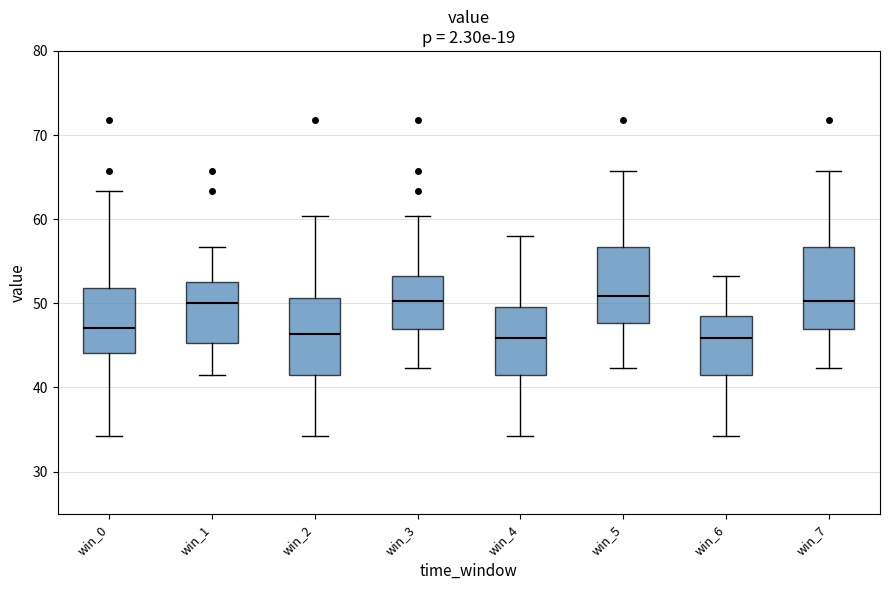

Reading left to right, read every box against the y-axis: the position of its median line, the range the box covers, and the ends of its whiskers. The values are not printed on the chart, so give them approximately, as read against the axis.

win_0: median 47, box 44 to 52, whiskers 34 to 63
win_1: median 50, box 45 to 53, whiskers 41 to 57
win_2: median 46, box 41 to 51, whiskers 34 to 60
win_3: median 50, box 47 to 53, whiskers 42 to 60
win_4: median 46, box 41 to 50, whiskers 34 to 58
win_5: median 51, box 48 to 57, whiskers 42 to 66
win_6: median 46, box 41 to 48, whiskers 34 to 53
win_7: median 50, box 47 to 57, whiskers 42 to 66